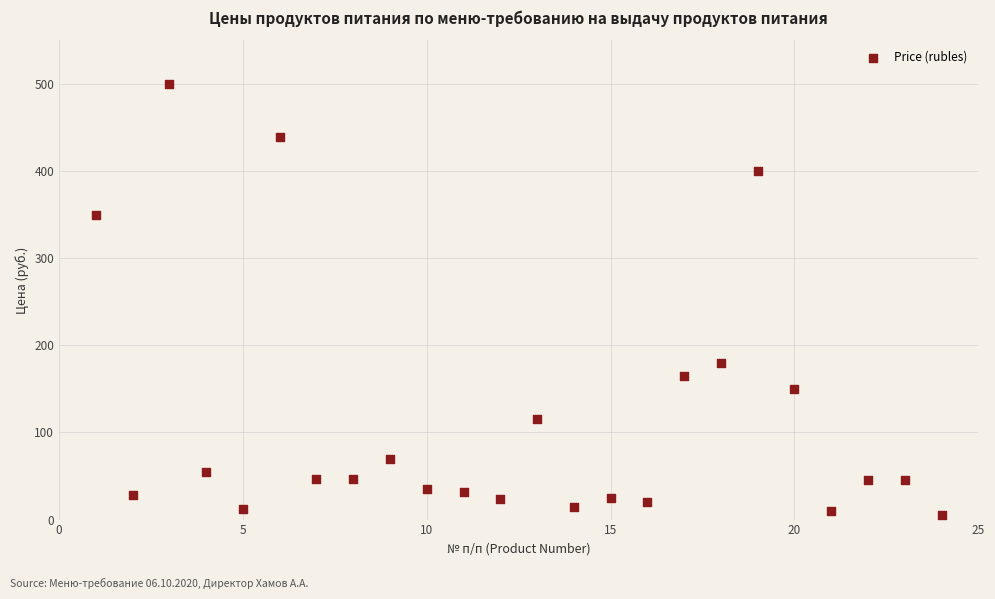

What is the range of Y values (max minus min)?

494.5